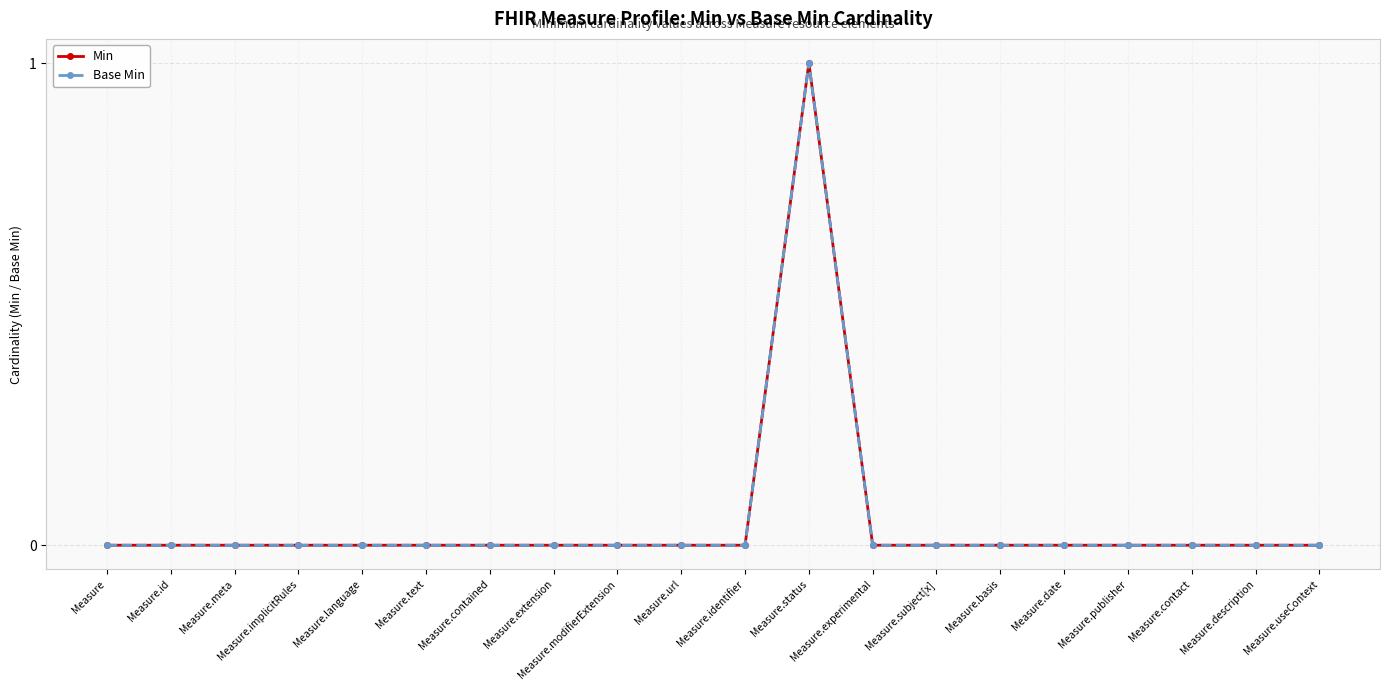

True or false: Min has more than 0 interior local peaks.

True